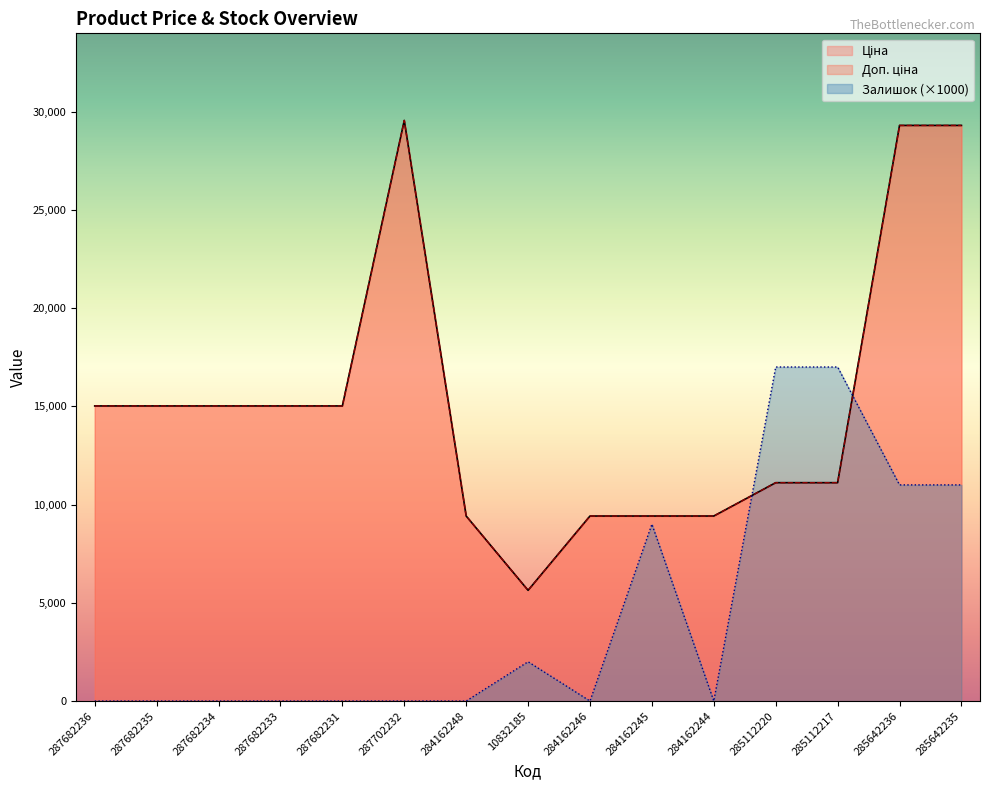

Which has a higher value, 287682235 or 284162244?

287682235